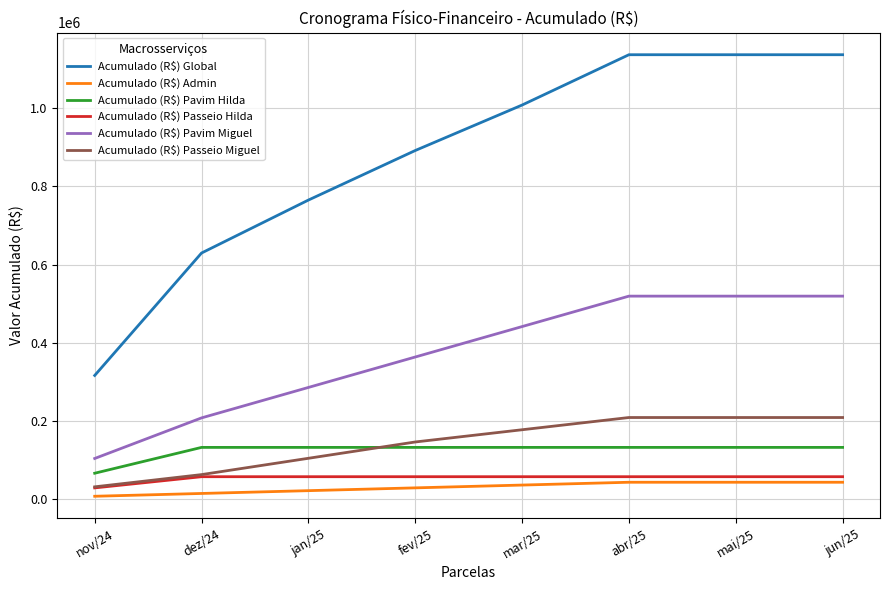

What is the total value across all series at abr/25?

2097094.4